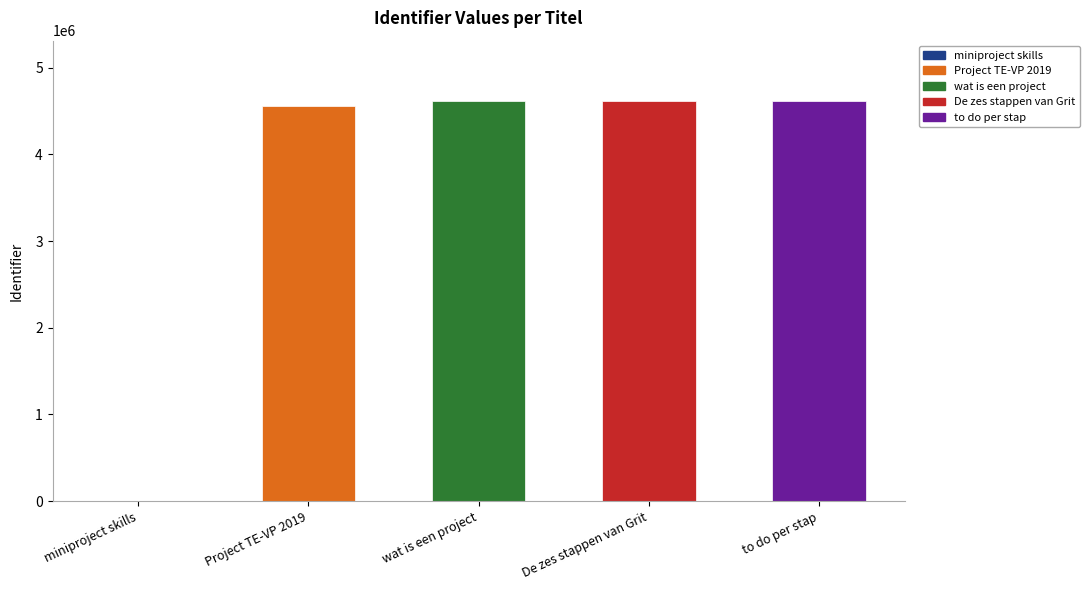

Where is the data nearest to the value 2309045?

Project TE-VP 2019